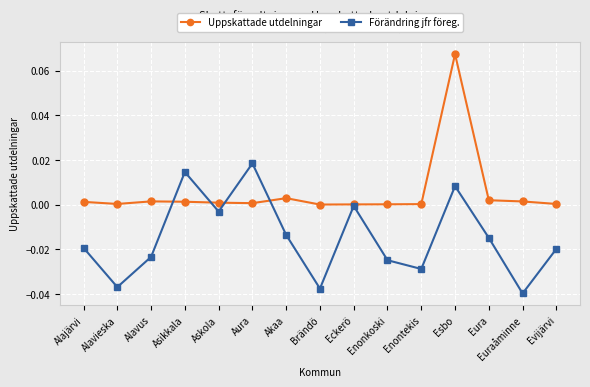

In Förändring jfr föreg., how many points are higher than both neighbors (excluding endpoints)?

4